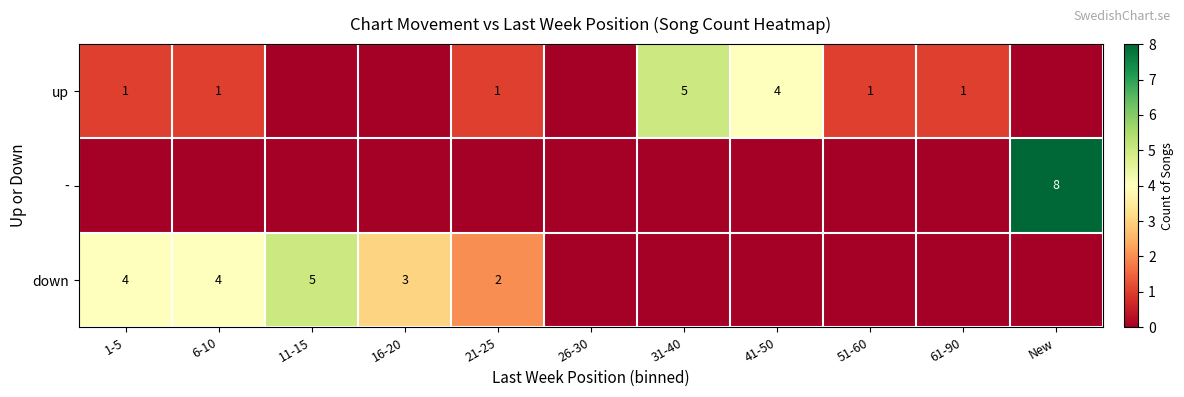

How many categories are shown in the chart?

11